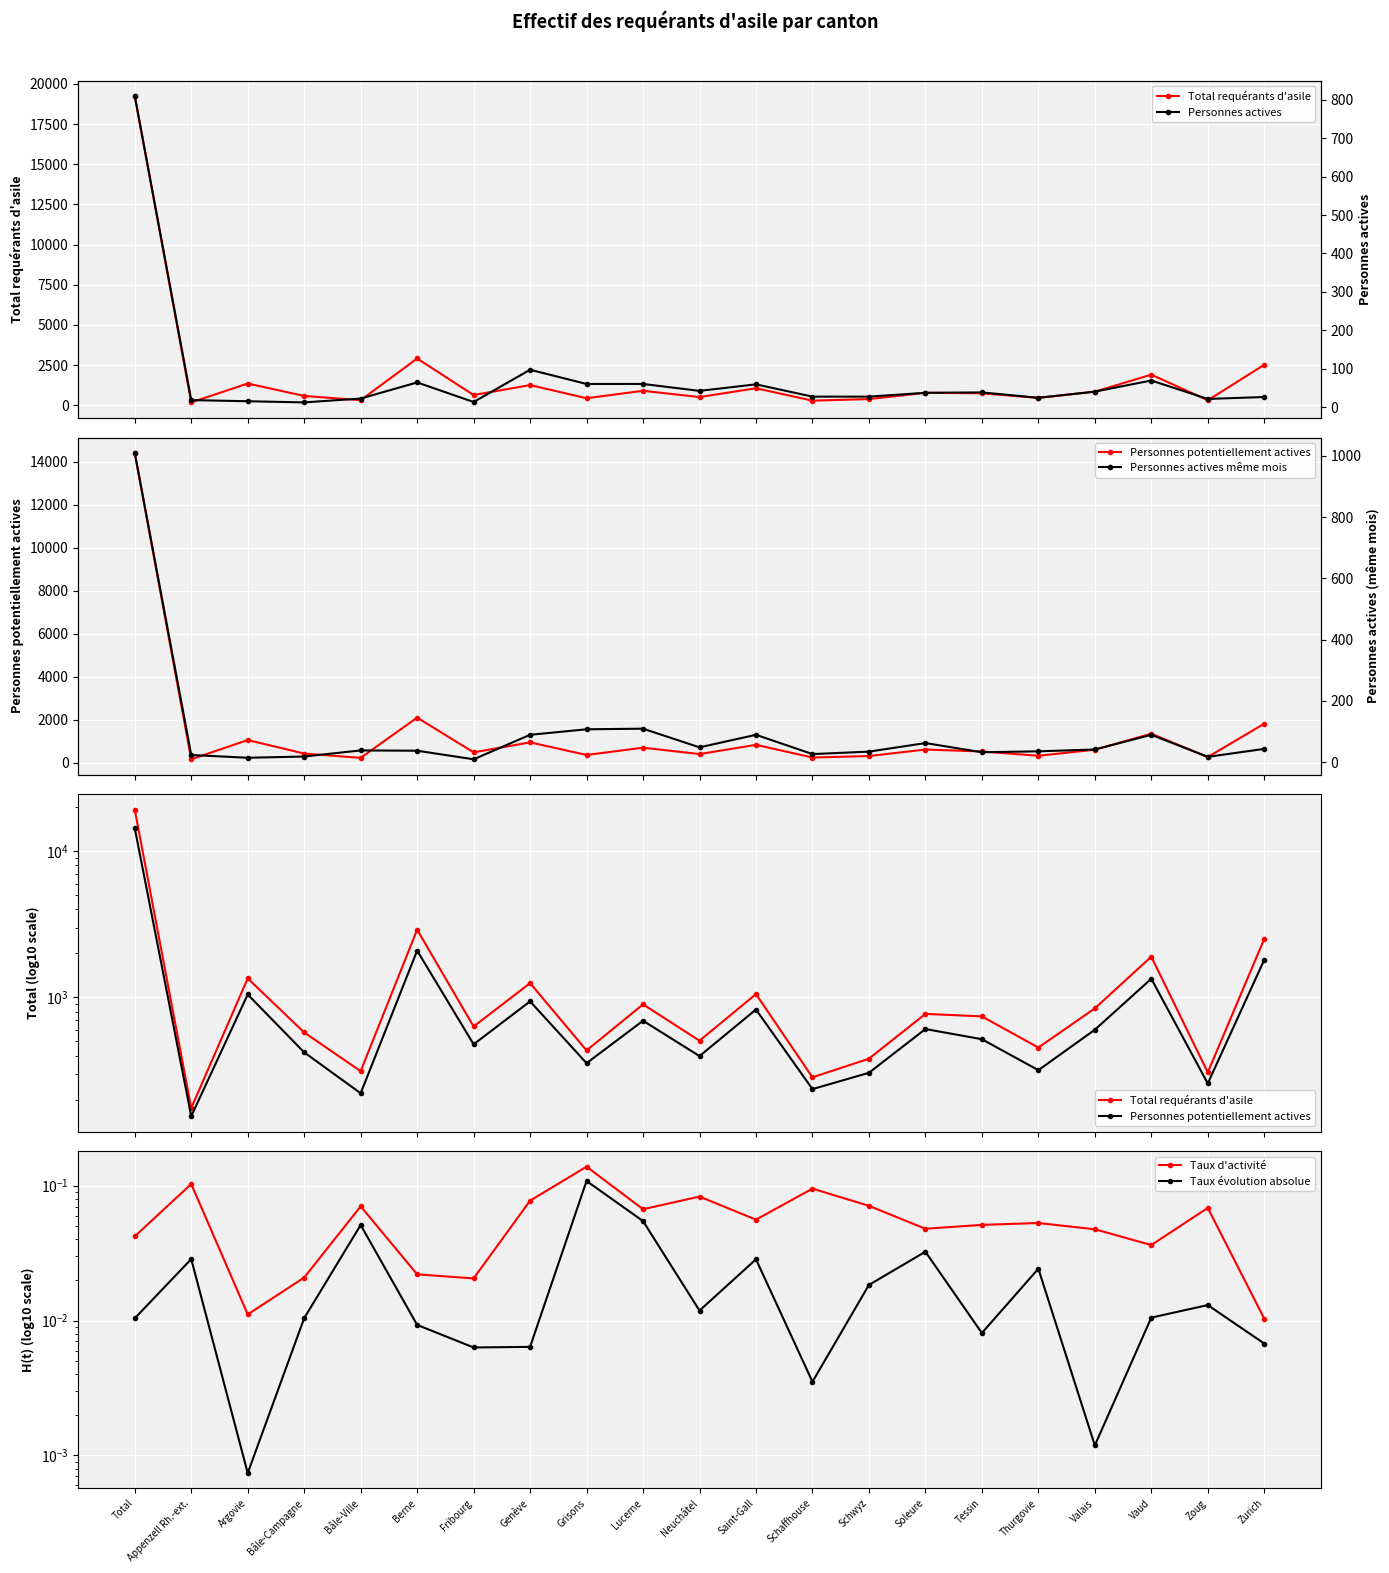

What is the highest value of the Personnes potentiellement actives series?

14404.0